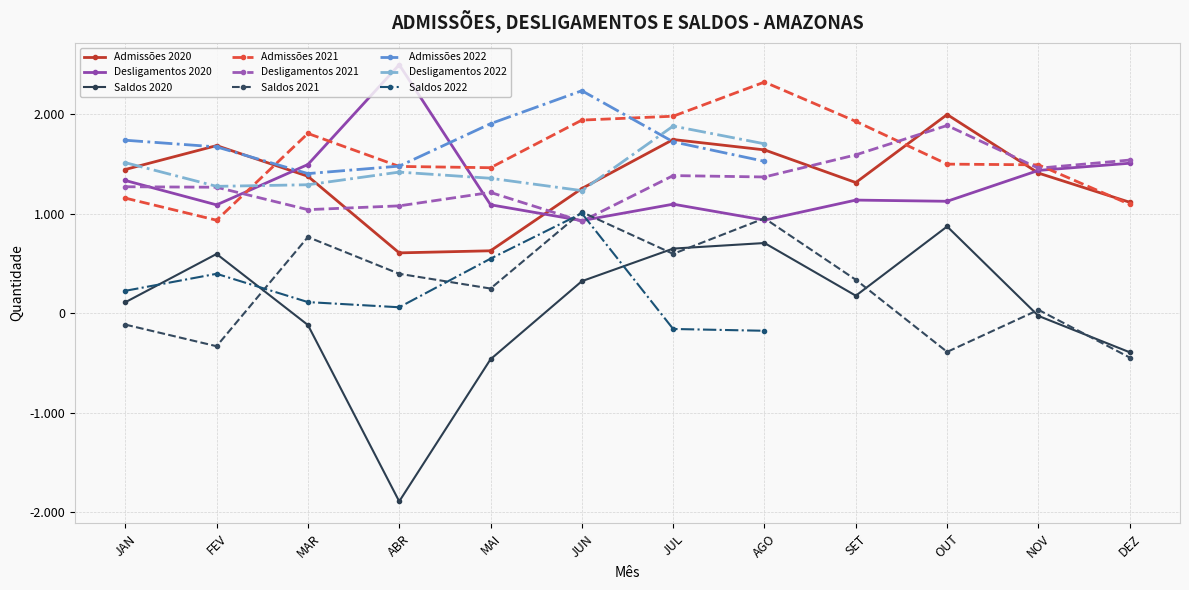

What is the difference between the highest and lowest values at OUT?

2383